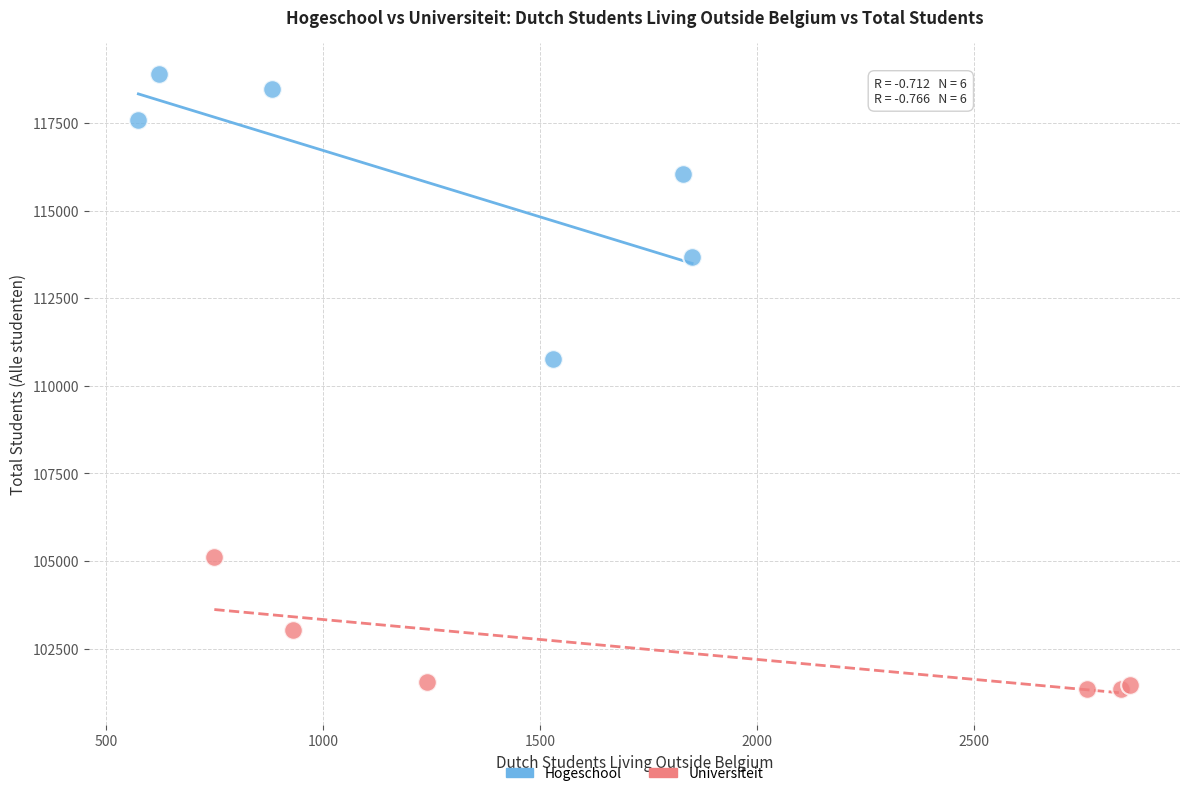

Which series reaches the minimum Y coordinate?

Universiteit